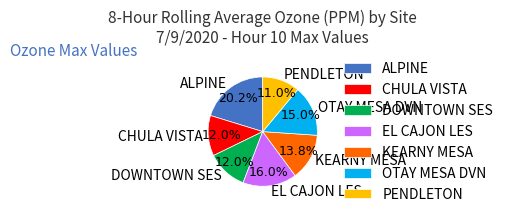

What percentage is the DOWNTOWN SES slice, to the nearest percent?

12%